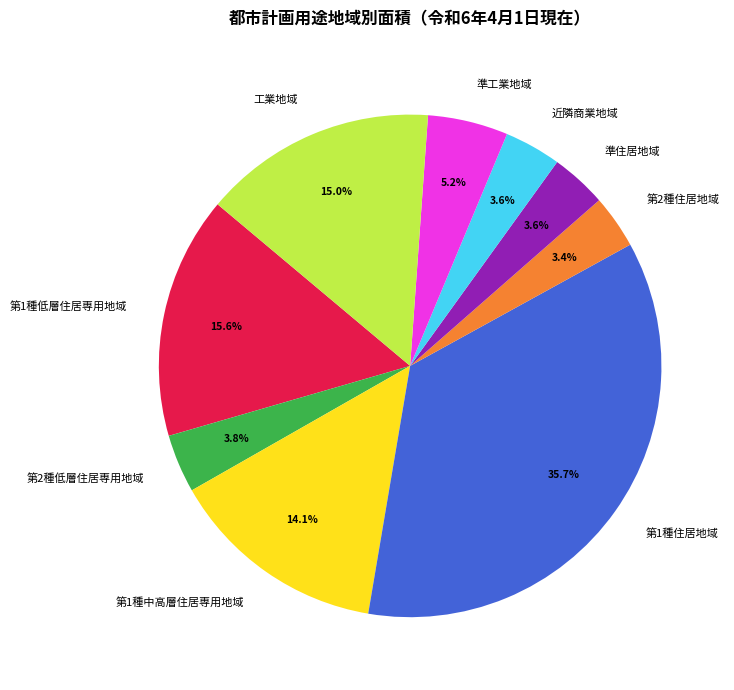

Is there any slice that represents more than half of the pie?

No